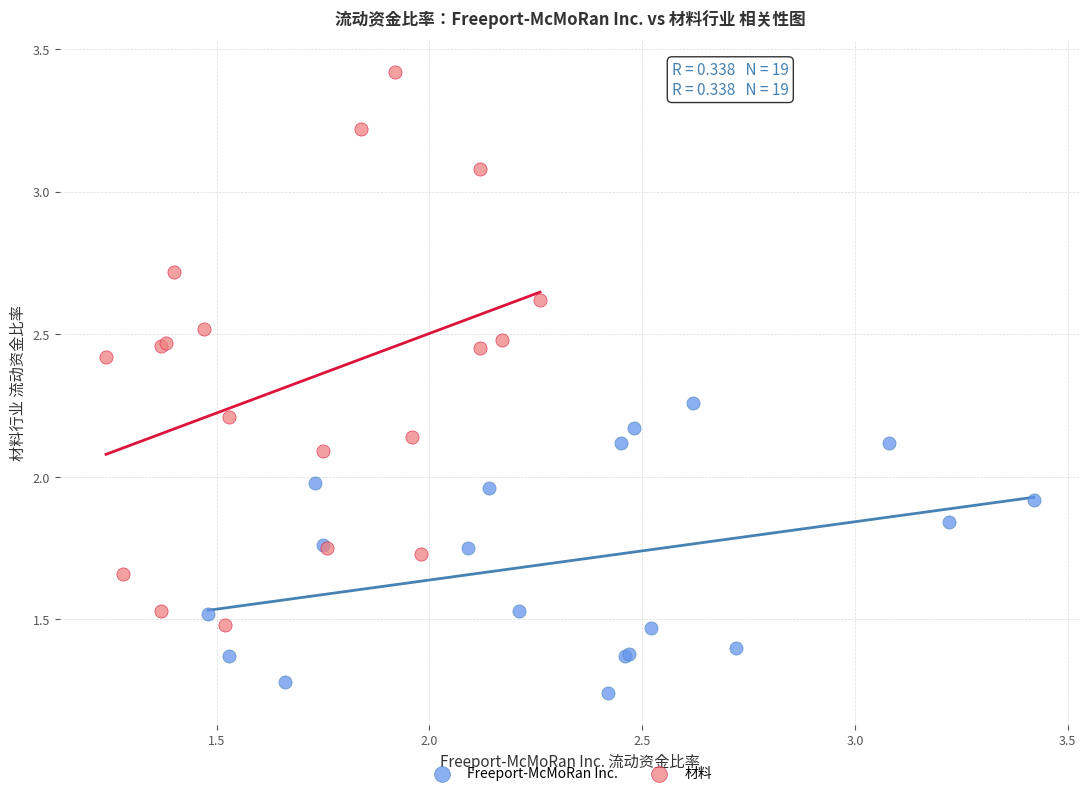

Which series contains the highest Y value?

材料